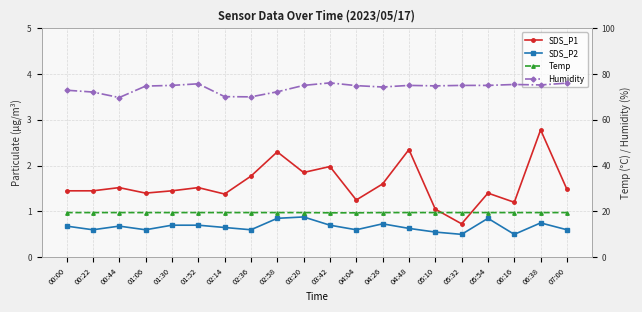

Which has a higher value, 05:54 or 00:44?

00:44